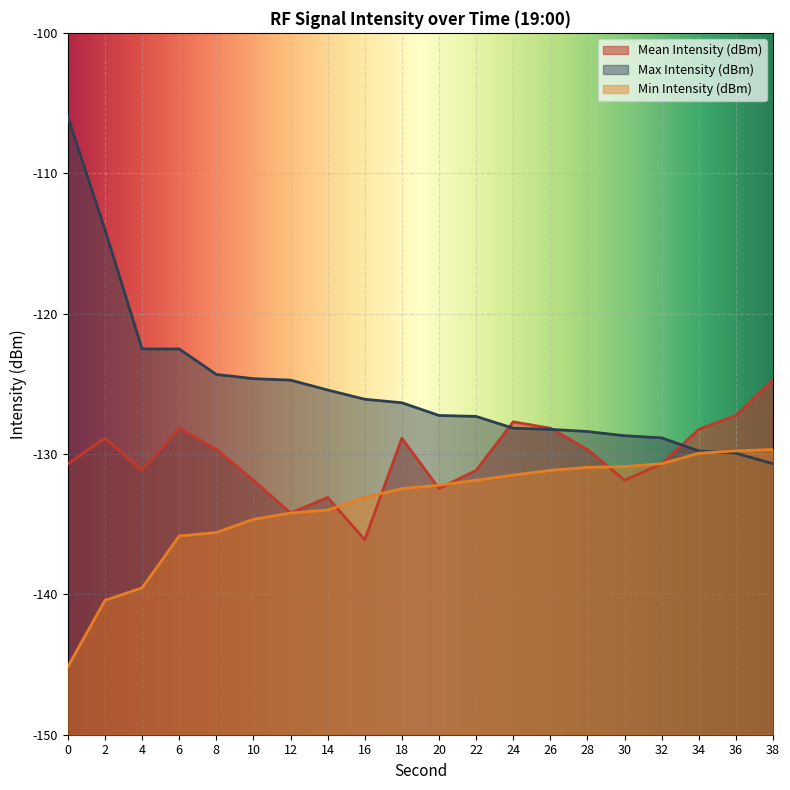

What are all the series names shown in the legend?

Mean Intensity (dBm), Max Intensity (dBm), Min Intensity (dBm)